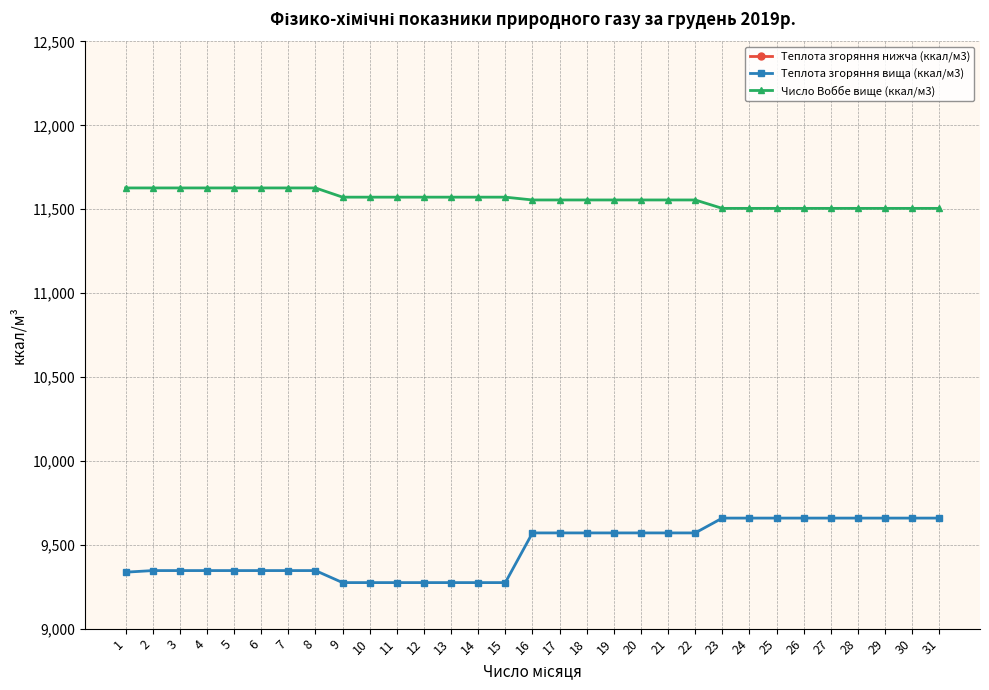

What is the value of the Число Воббе вище (ккал/м3) point at the 13th from the left?

11572.1